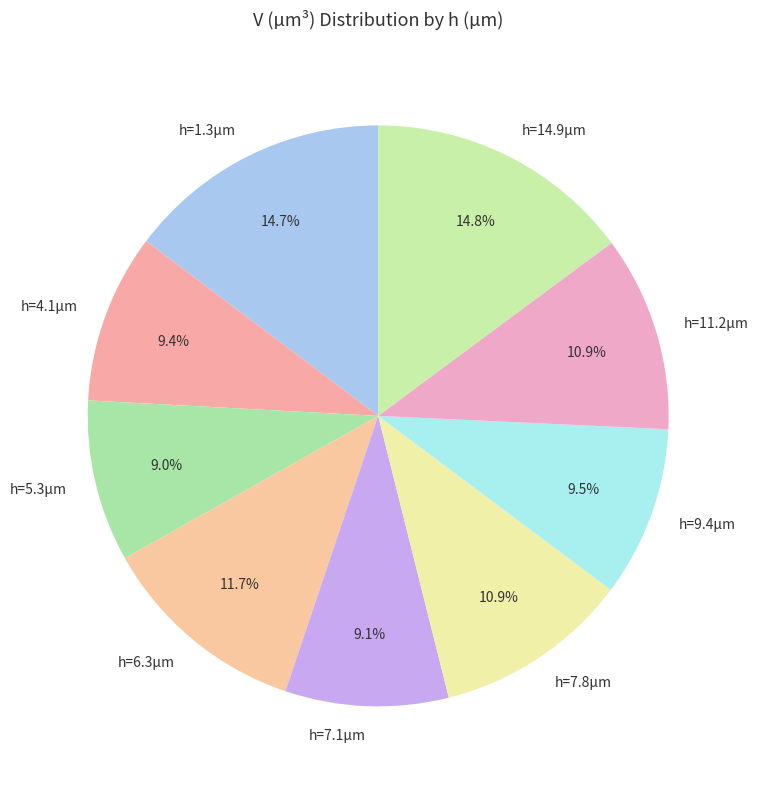

To the nearest percent, what percentage of the pie is h=7.1µm?

9%